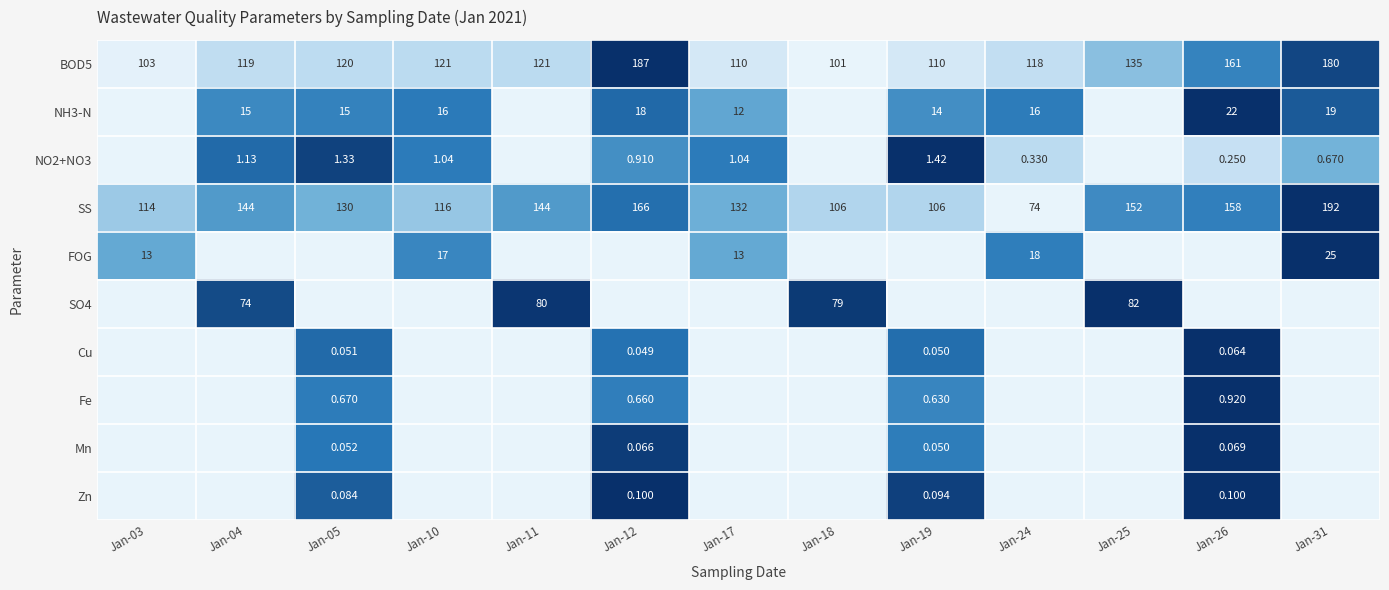

Is the value of BOD5 at Jan-19 greater than the value of Mn at Jan-19?

Yes